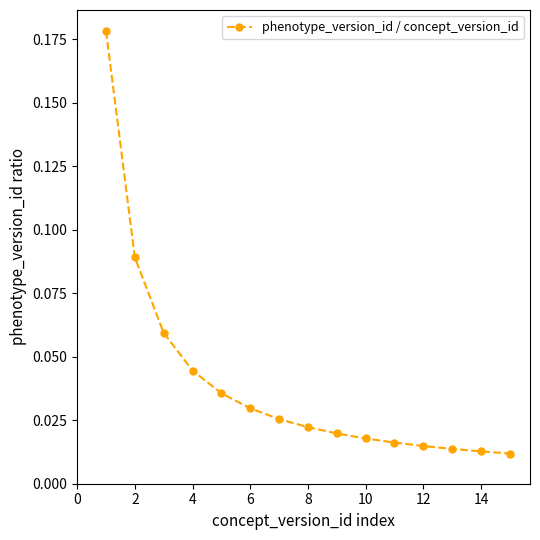

What is the sum of all values?

0.6